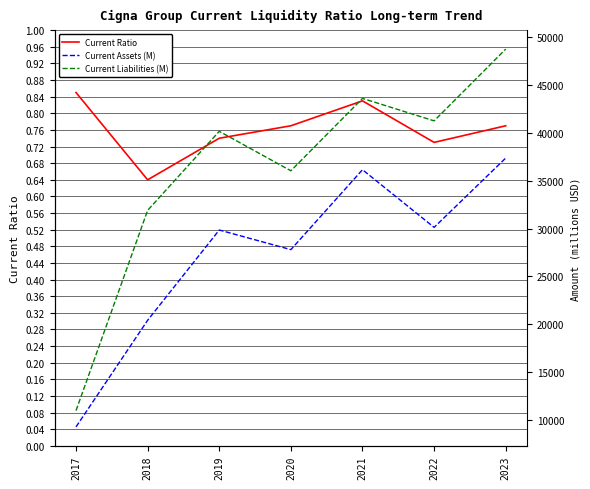

Which has a higher value, 2018 or 2020?

2020